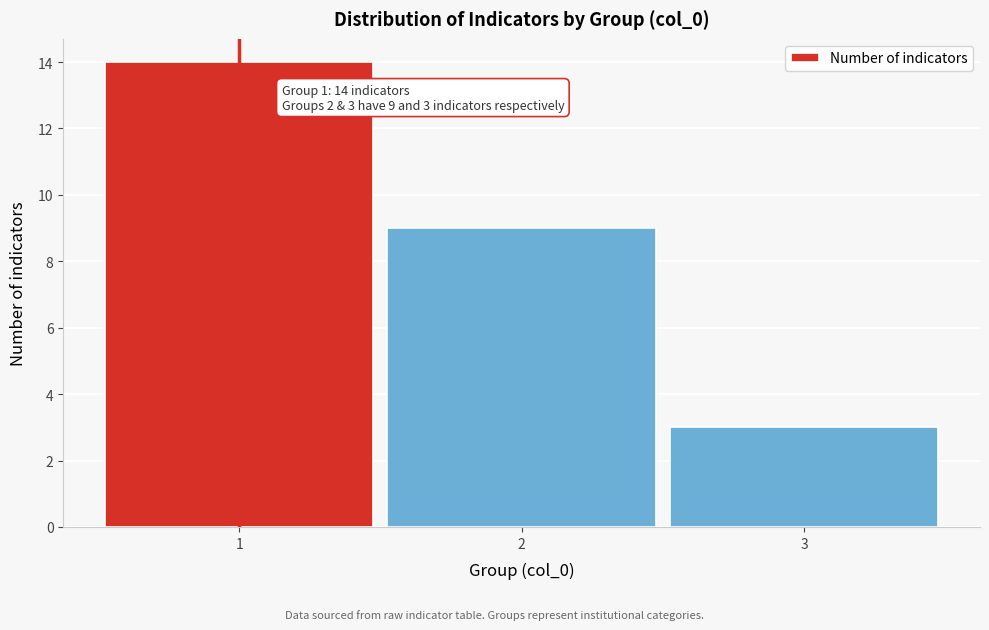

Reading left to right, what are all the values shown in this chart?

14	9	3